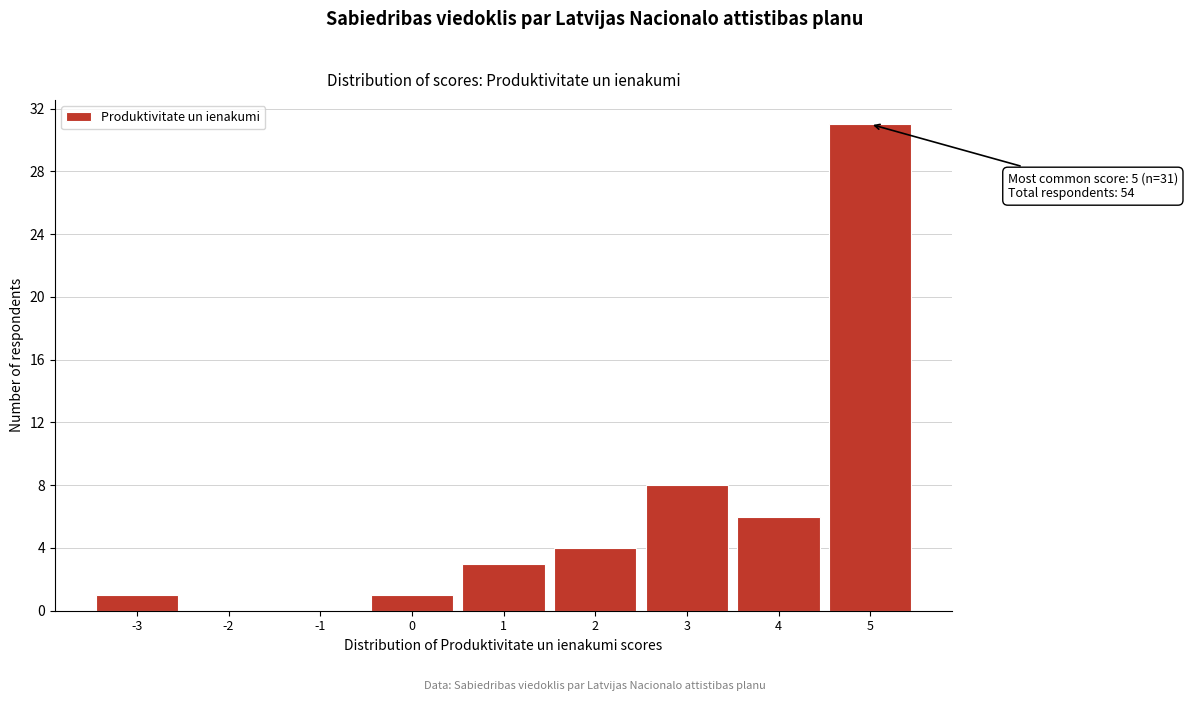

Over which range of the x-axis is the bar tallest?

4.5 to 5.5